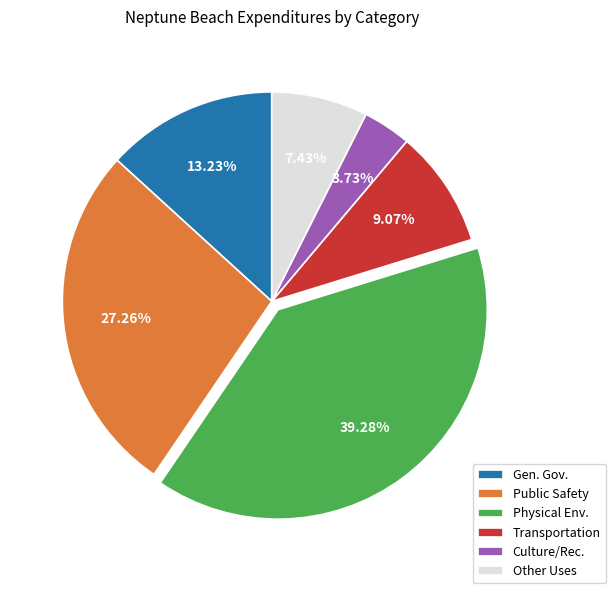

Is the sum of Public Safety and Other Uses greater than half?

No